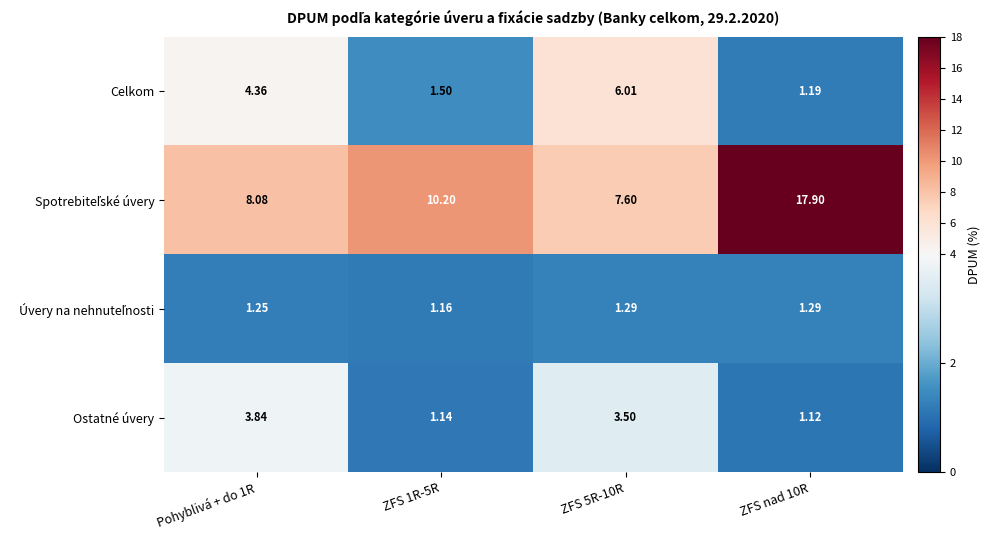

Between Pohyblivá + do 1R and ZFS 5R-10R, which series saw the biggest shift?

Celkom